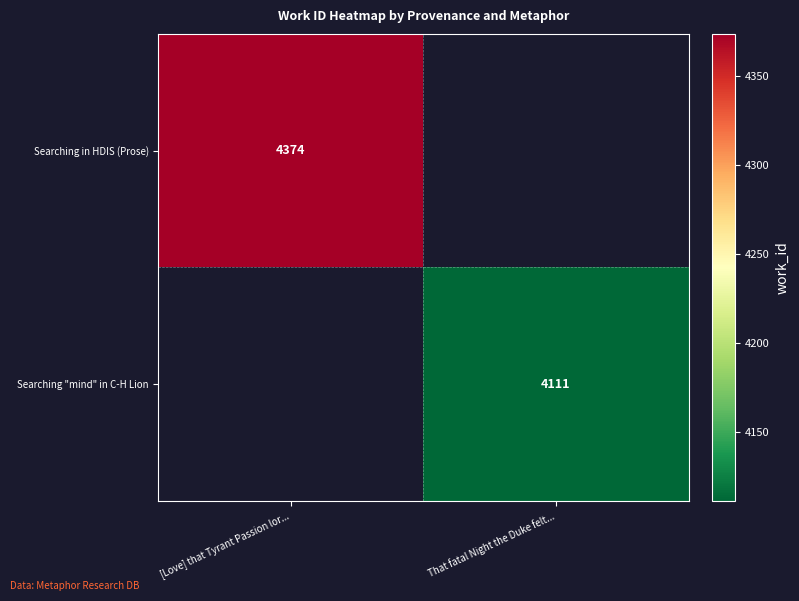

What is the minimum value shown in the chart?

4111.0